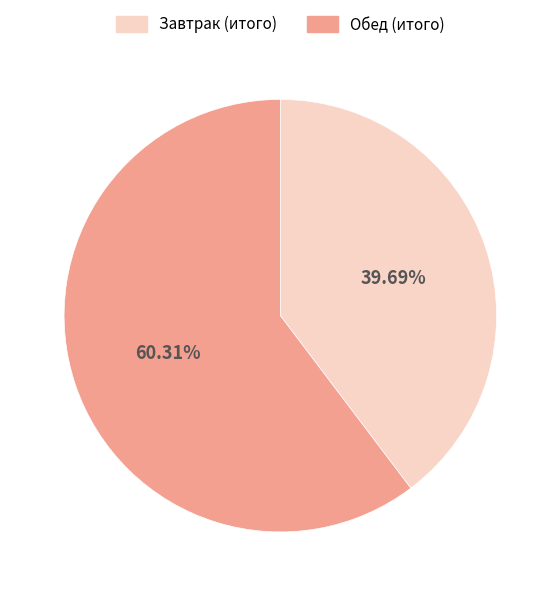

To the nearest percent, what is the difference between the largest and smallest slice percentages?

21%